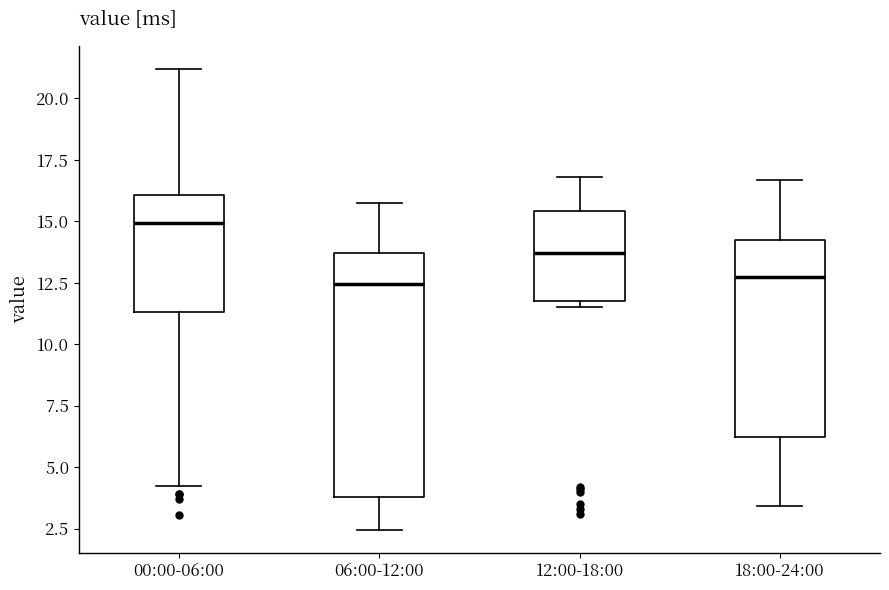

Reading left to right, transcribe this box plot: for each box, give where its median line is, the range the box spans, and where its two whiskers end, as read against the y-axis. The values are not printed on the chart, so give them approximately, as read against the axis.

00:00-06:00: median 15.0, box 11.5 to 16.0, whiskers 4.5 to 21.0
06:00-12:00: median 12.5, box 4.0 to 13.5, whiskers 2.5 to 16.0
12:00-18:00: median 13.5, box 12.0 to 15.5, whiskers 11.5 to 17.0
18:00-24:00: median 13.0, box 6.0 to 14.5, whiskers 3.5 to 16.5